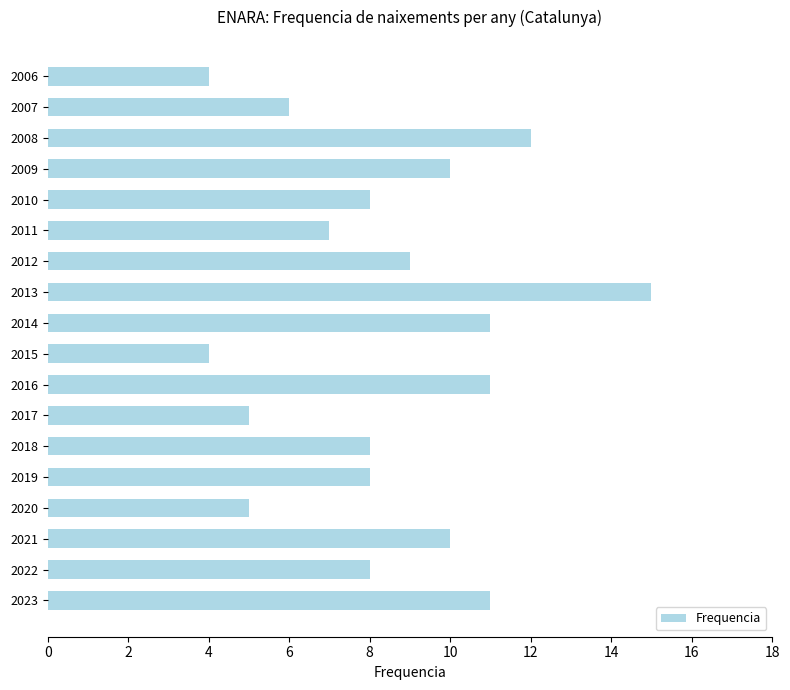

How many bars are there in total?

18